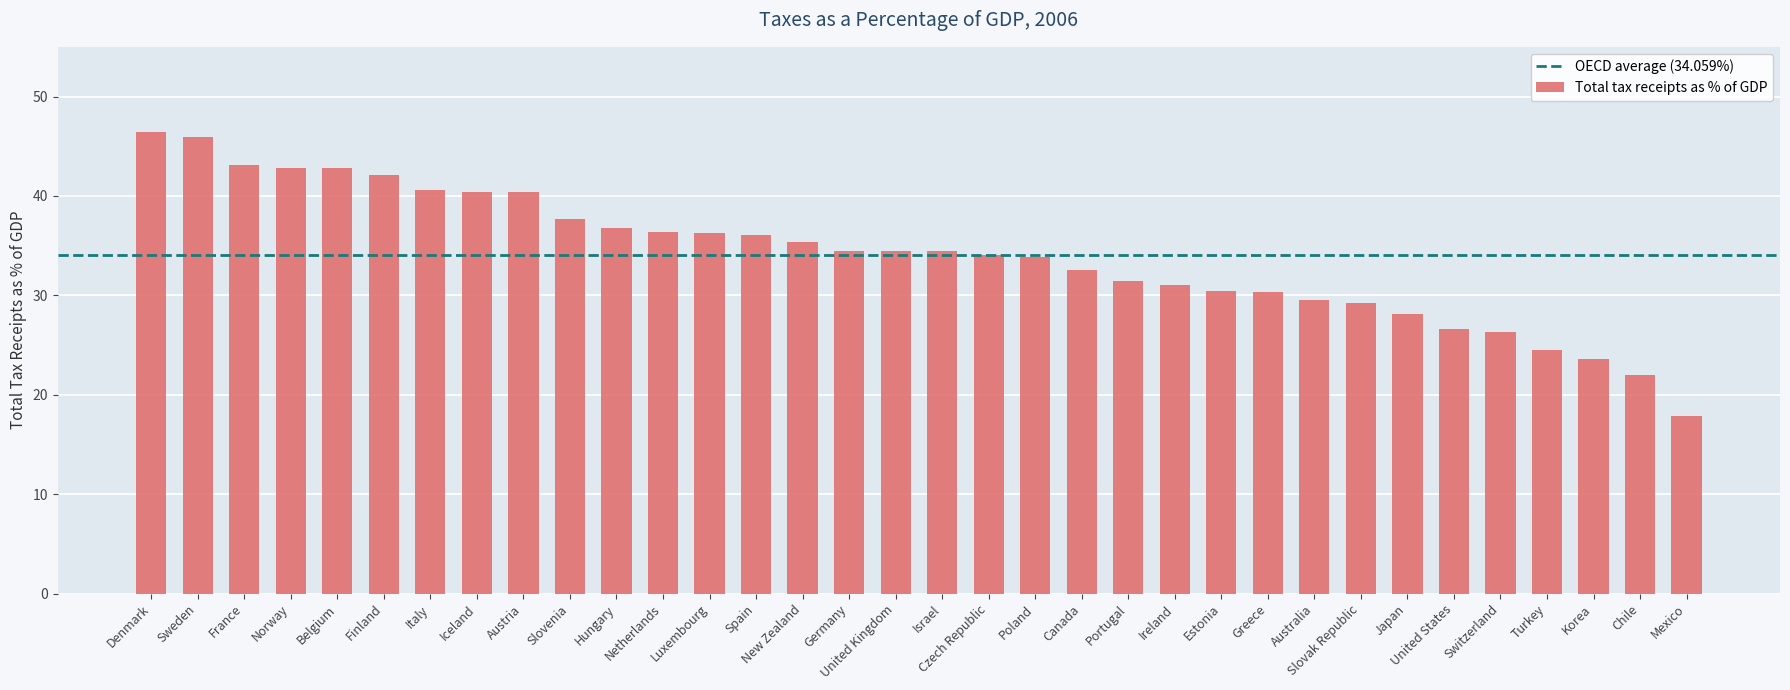

Does the chart contain stacked bars?

No